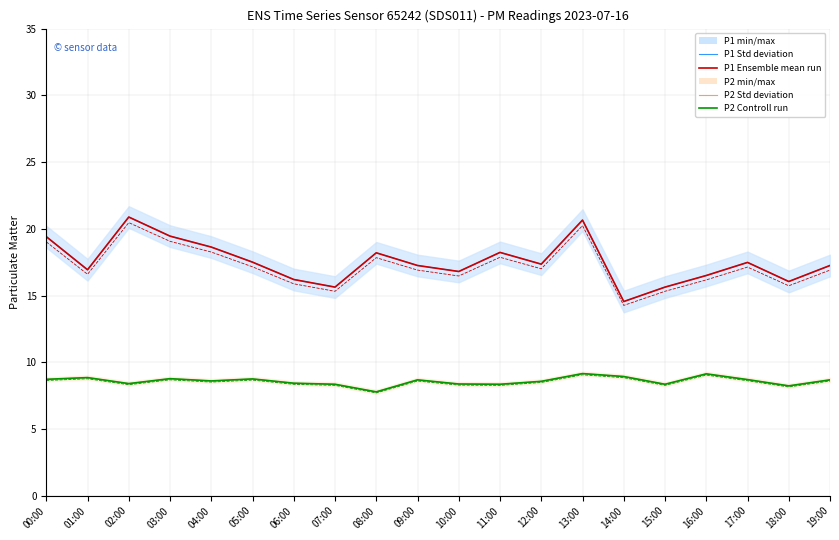

At which label does P2 Std deviation reach its minimum?

08:00